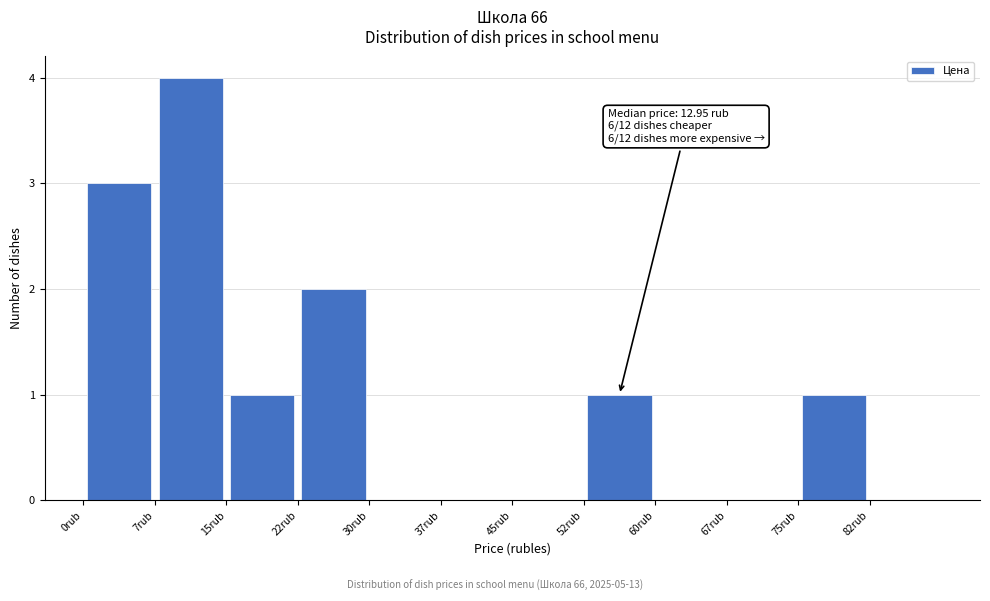

Which range on the x-axis has the tallest bar?

7.5 to 15.0